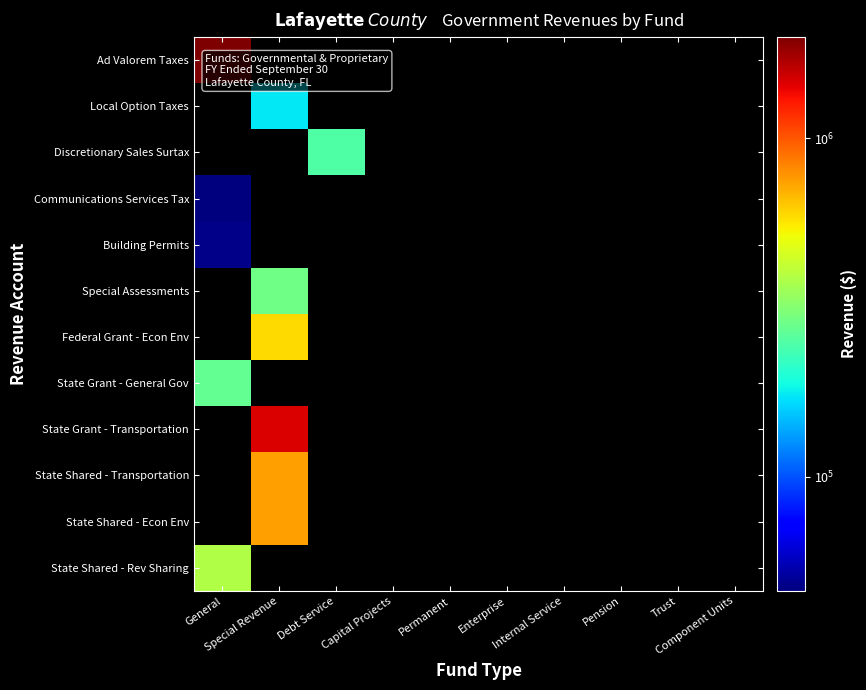

How many positive values does the Building Permits series have?

1